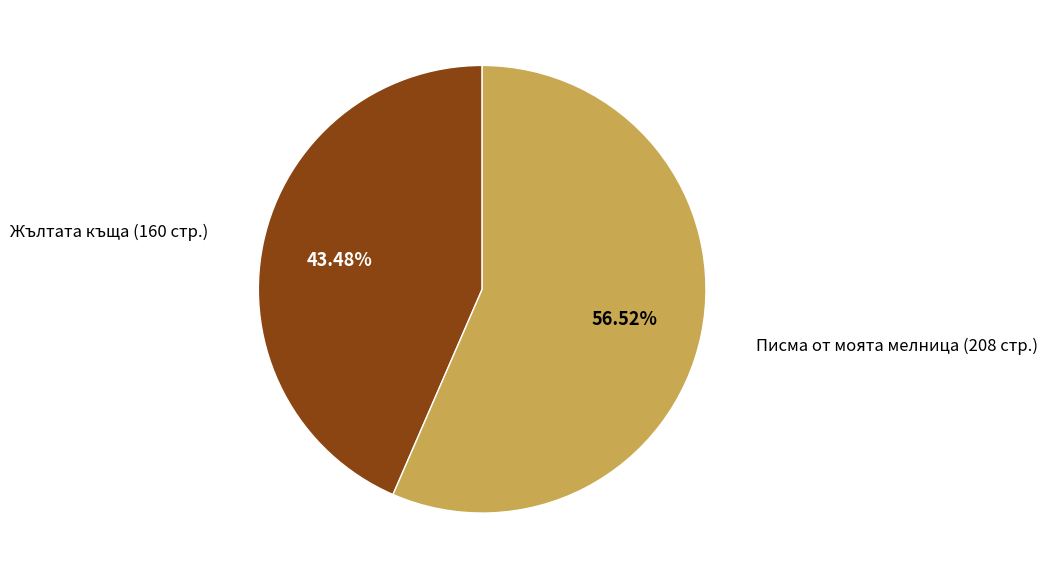

Combined, do Писма от моята мелница (208 стр.) and Жълтата къща (160 стр.) account for over 50%?

Yes